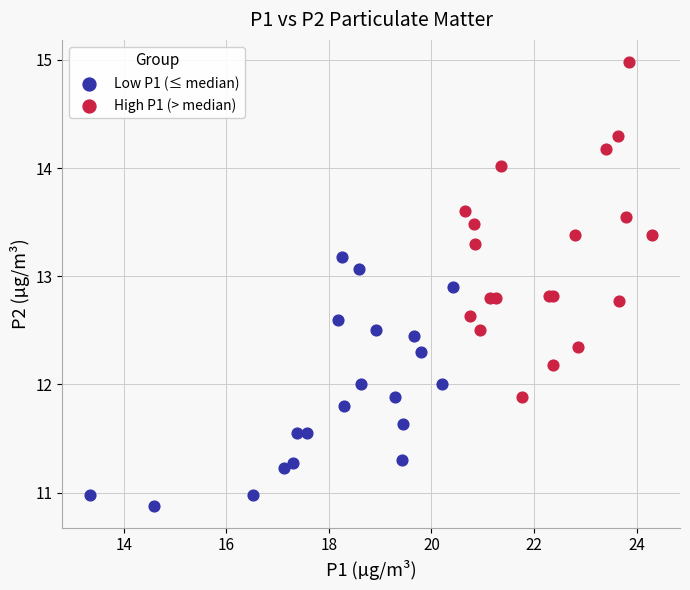

Which series has the widest spread of Y values?

High P1 (> median)